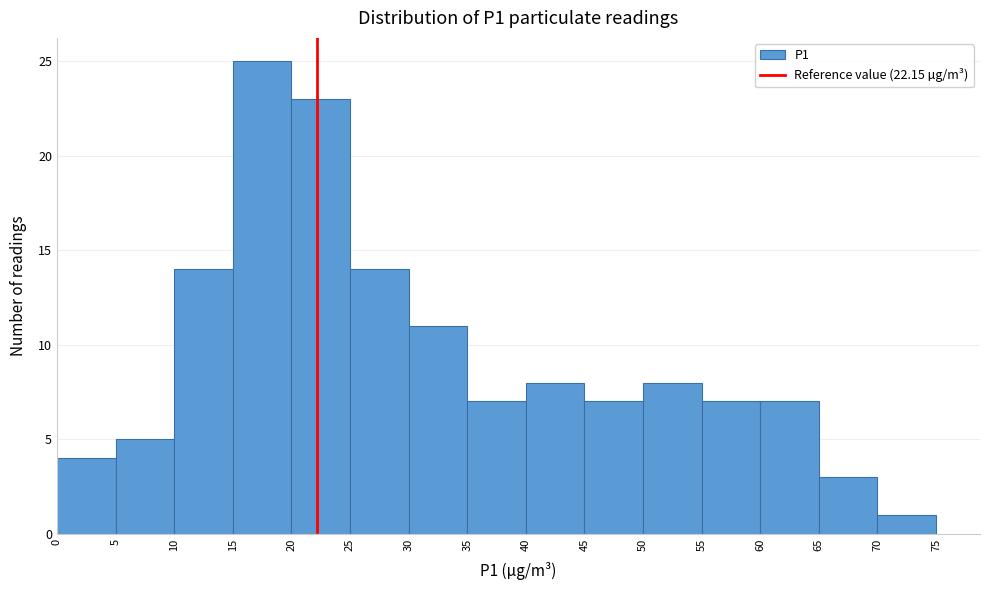

Which range on the x-axis has the tallest bar?

15 to 20